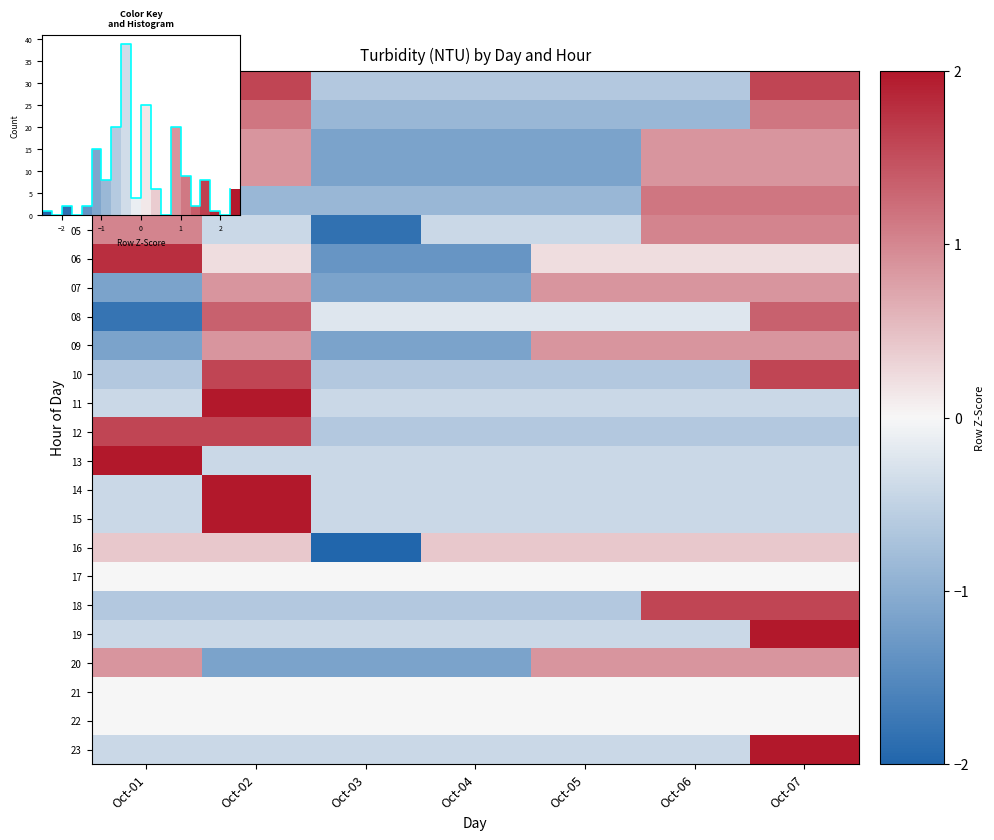

What is the difference between the highest and lowest values at Oct-02?

3.6